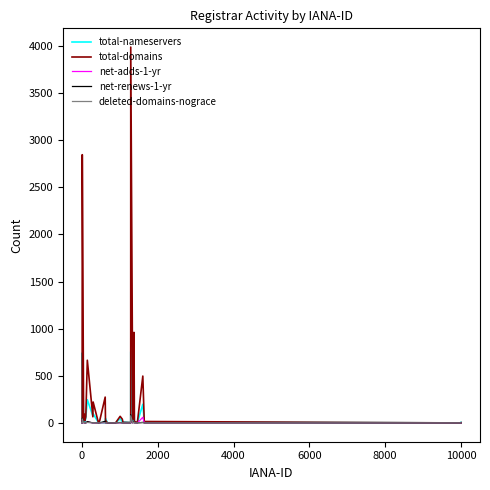

Which series has the largest range (max minus min)?

total-domains